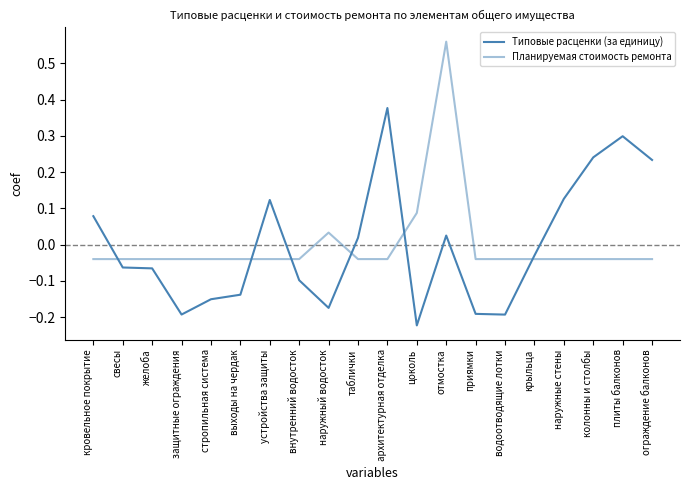

Does the chart display data point markers on the line(s)?

No